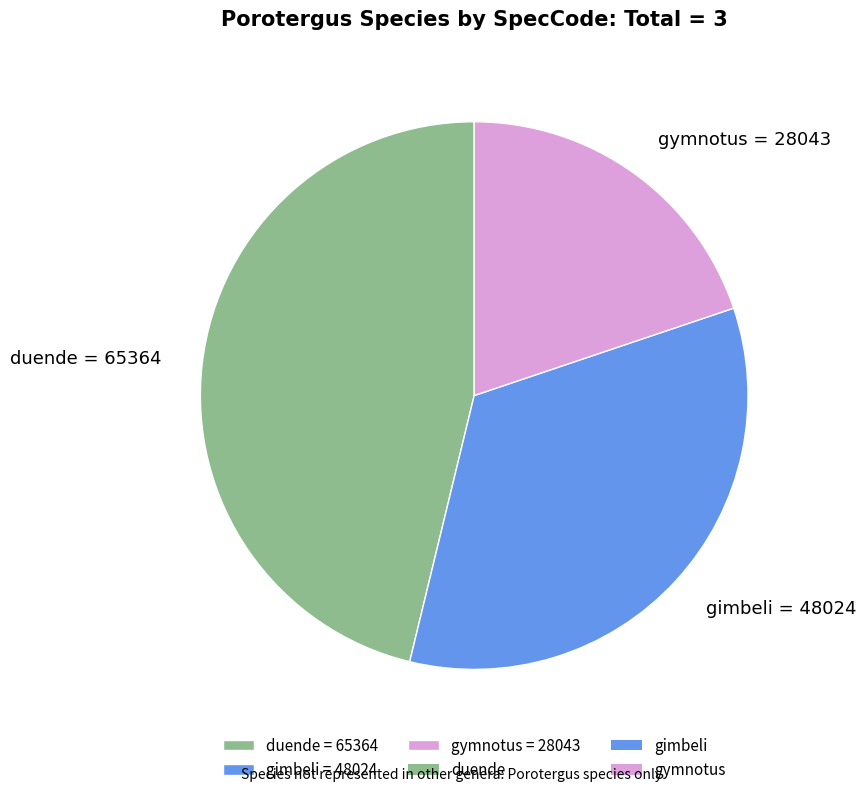

What is the ratio of the value at duende = 65364 to the value at gimbeli = 48024?

1.4